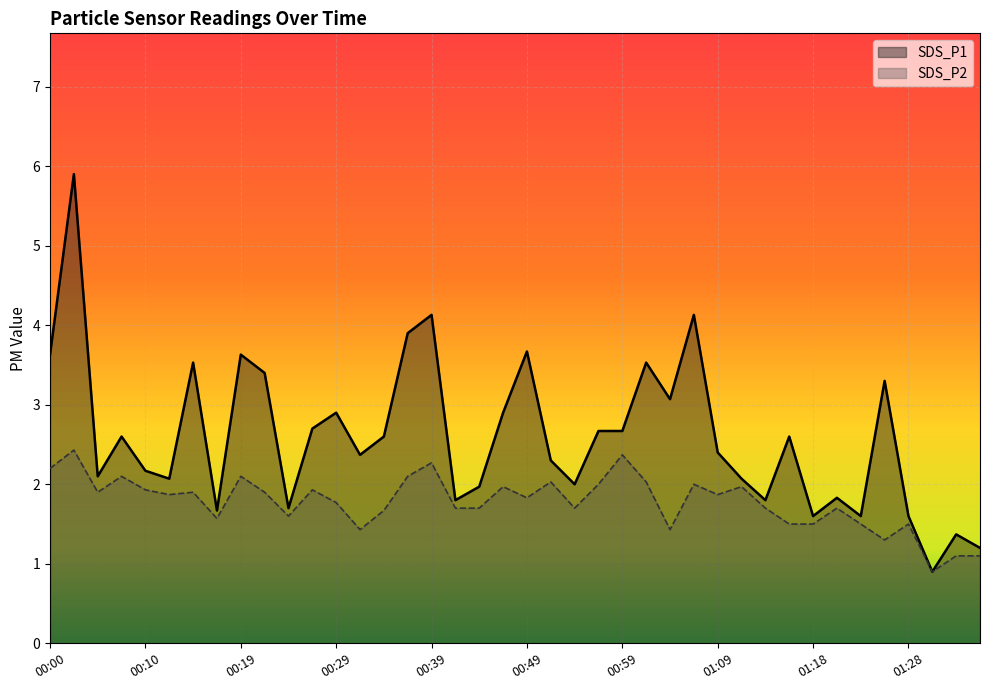

What is the sum of all SDS_P2 values?

71.1